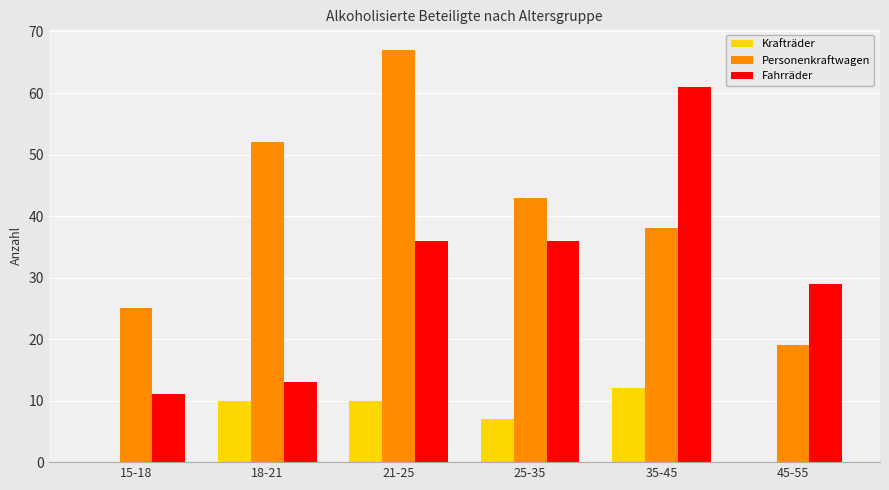

Which category has the highest value across all series?

21-25